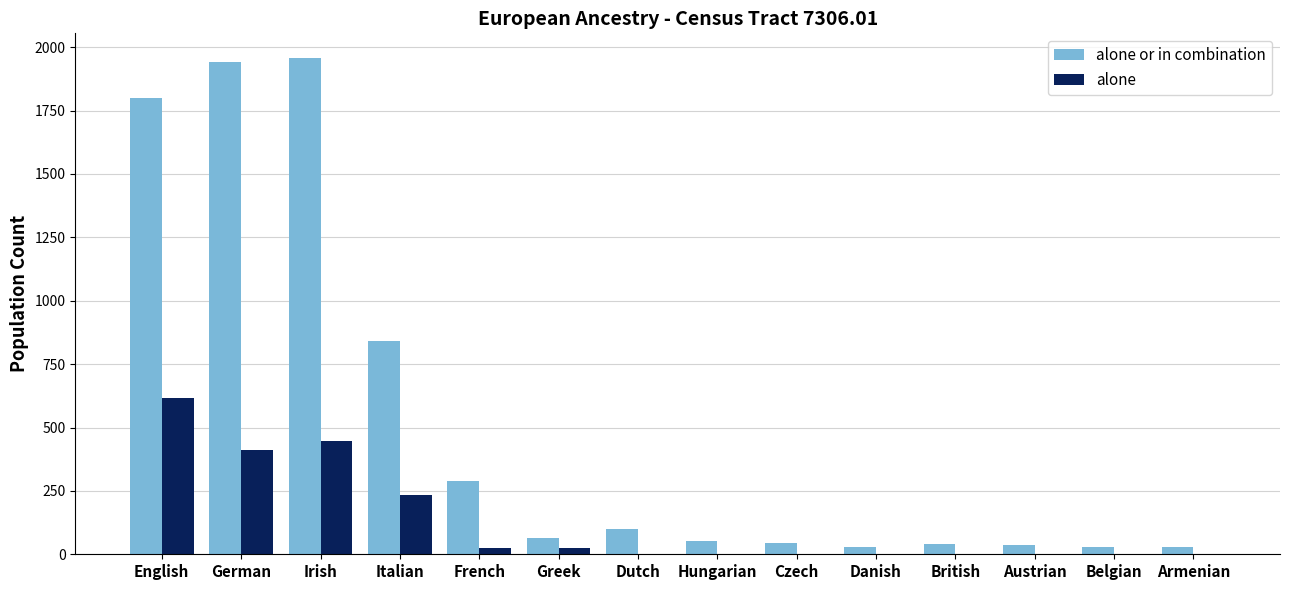

Which series has the largest total across all categories?

alone or in combination